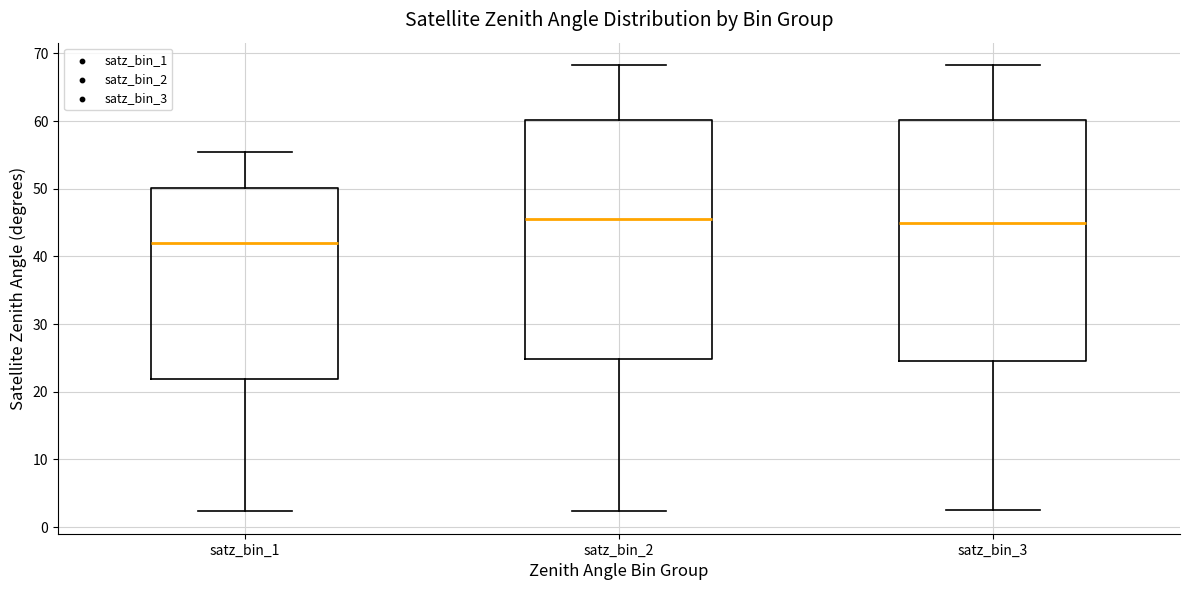

Reading left to right, read every box against the y-axis: the position of its median line, the range the box covers, and the ends of its whiskers. The values are not printed on the chart, so give them approximately, as read against the axis.

satz_bin_1: median 42, box 22 to 50, whiskers 2 to 55
satz_bin_2: median 45, box 25 to 60, whiskers 2 to 68
satz_bin_3: median 45, box 25 to 60, whiskers 3 to 68